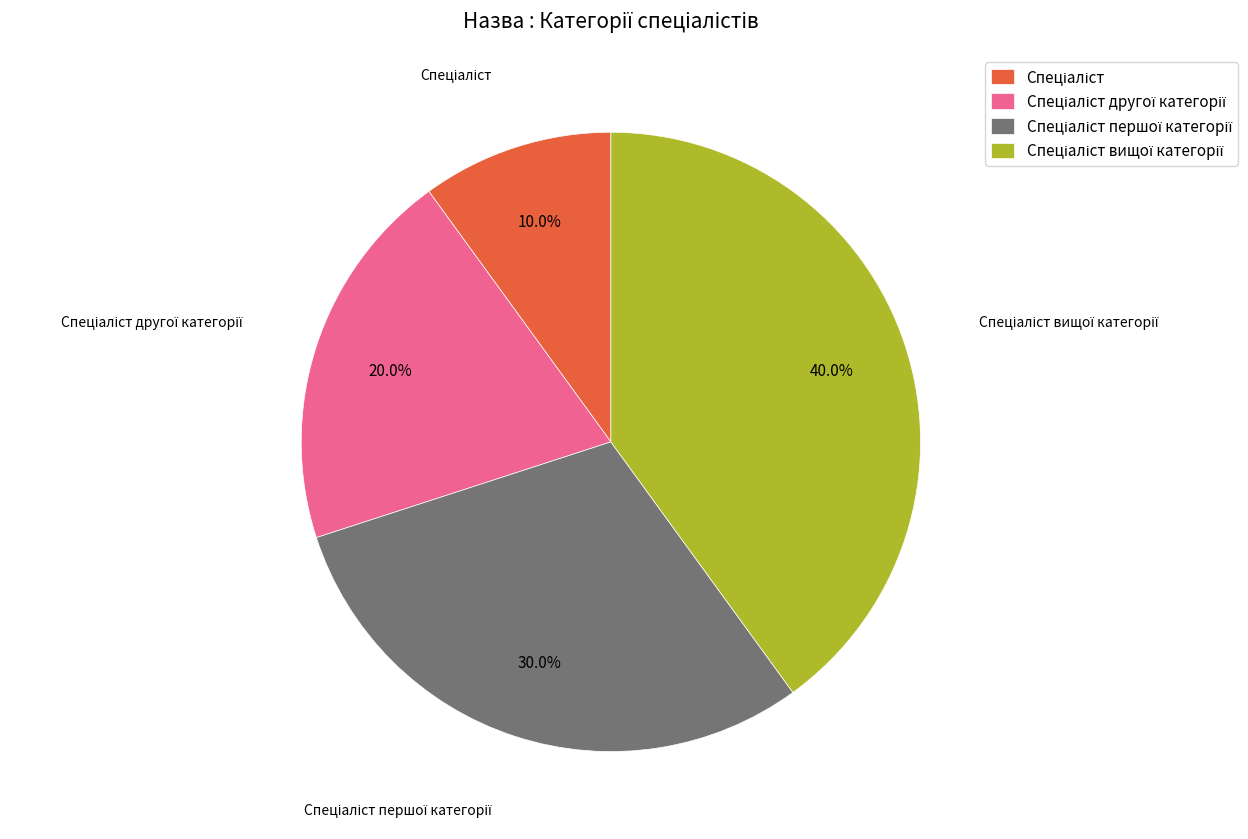

Does any single category account for the majority?

No